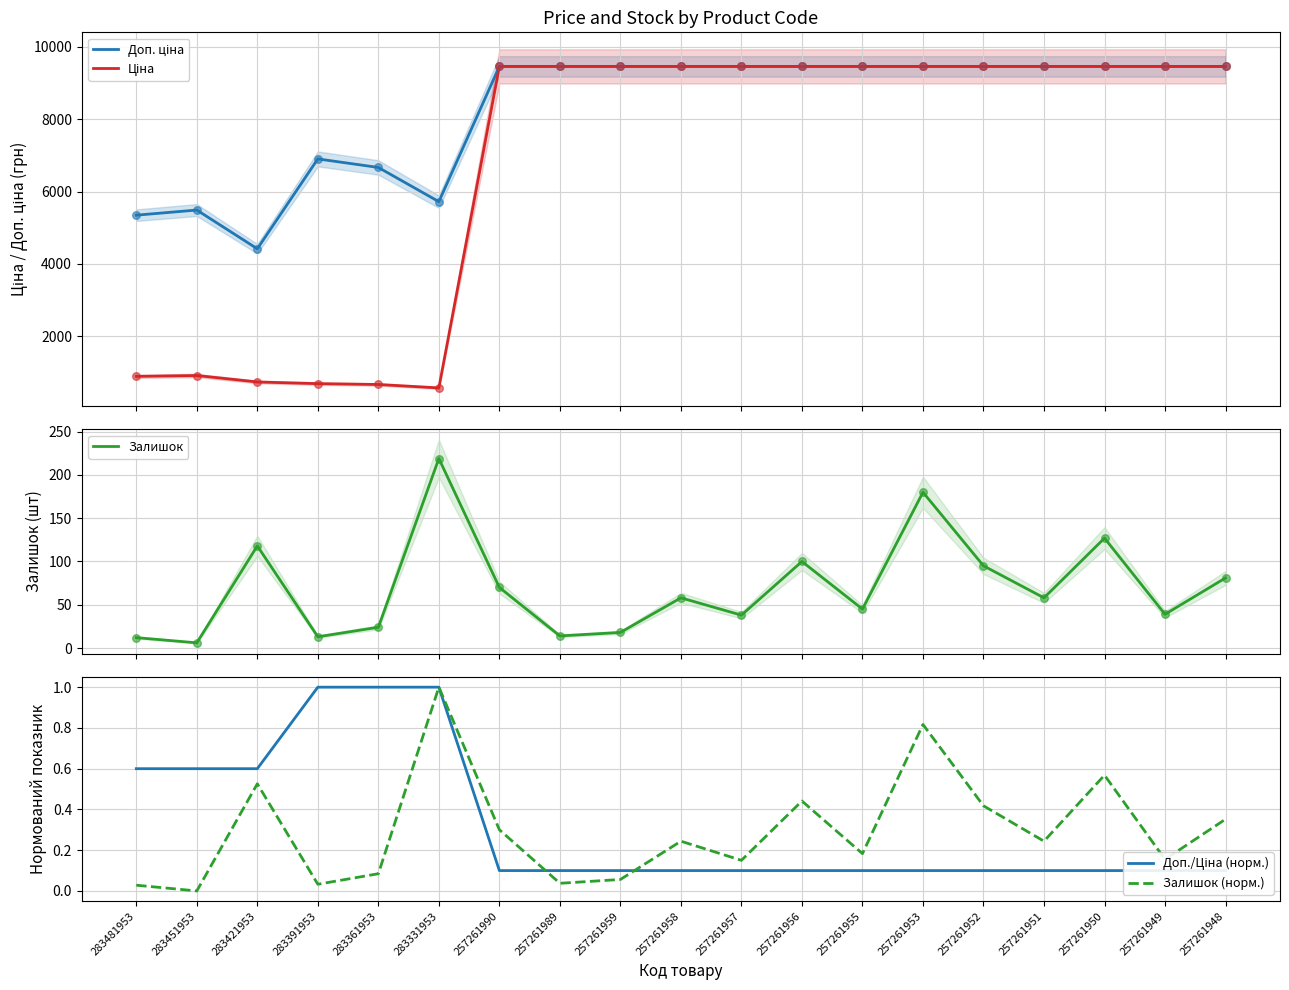

At how many categories does at least one series exceed 7704?

13